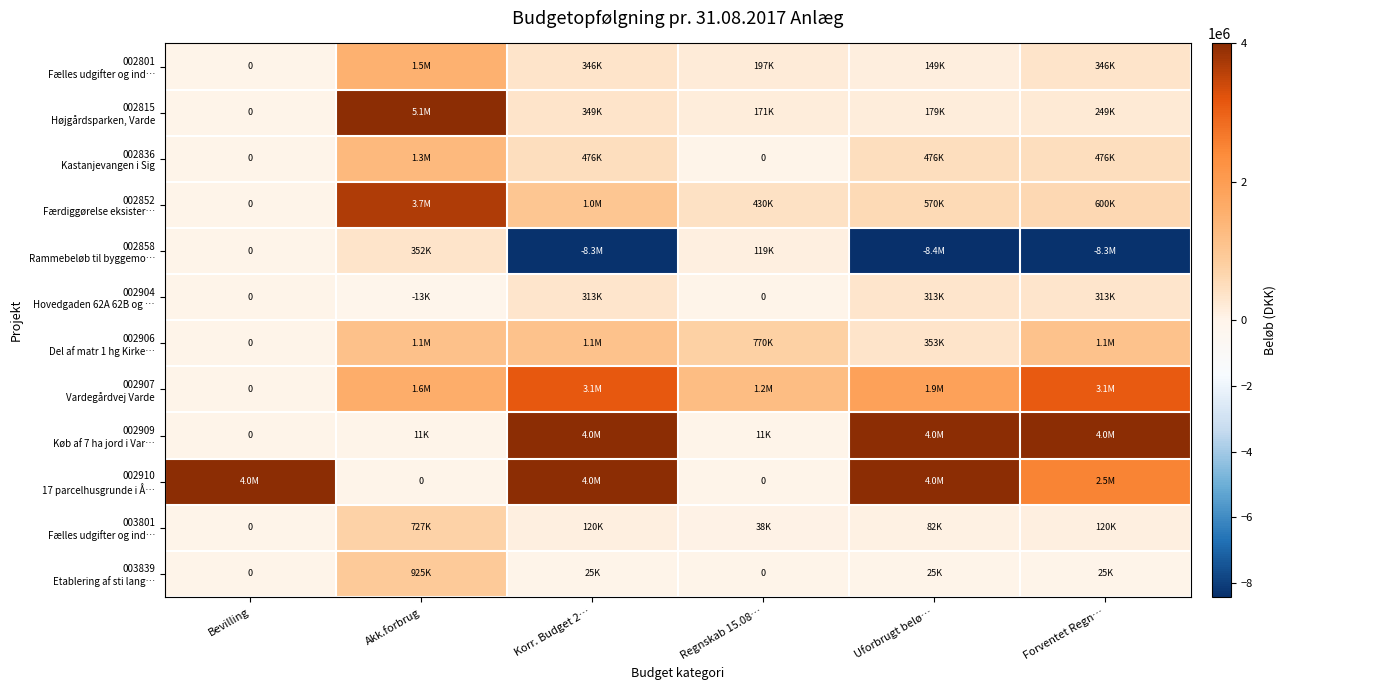

At which category is the sum across all series the highest?

Akk.forbrug